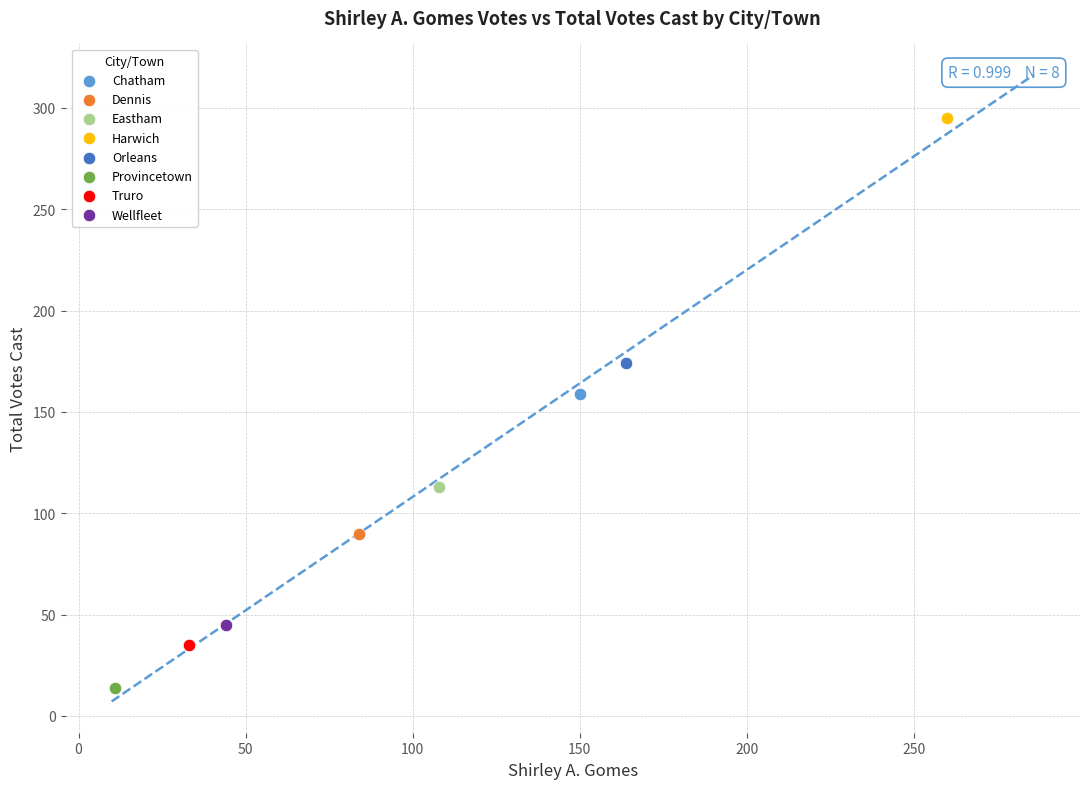

What are all the series names shown in the legend?

Chatham, Dennis, Eastham, Harwich, Orleans, Provincetown, Truro, Wellfleet